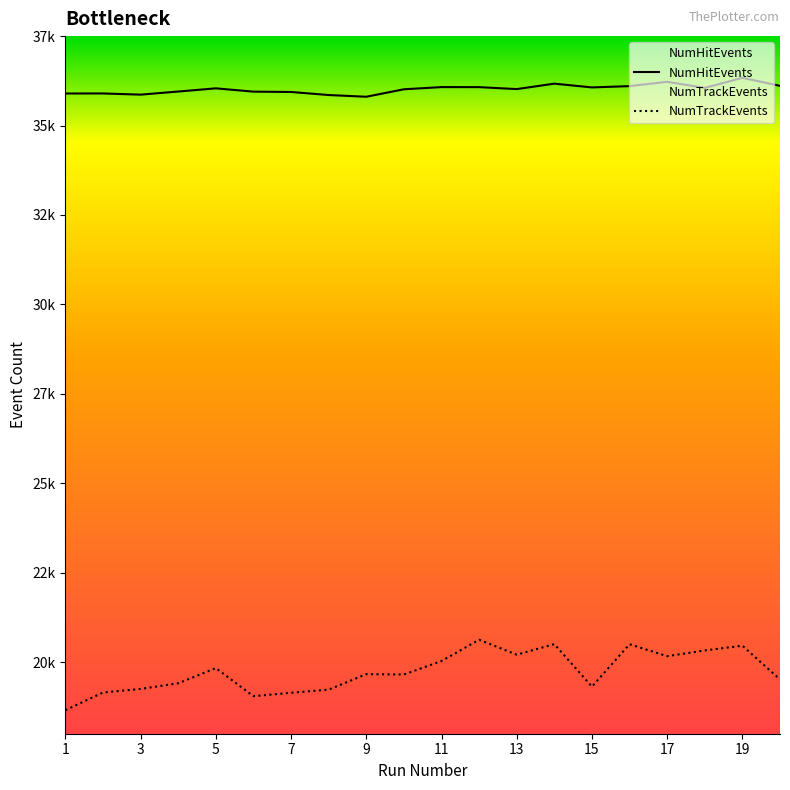

True or false: NumHitEvents has a value of 54656 at 11.

False